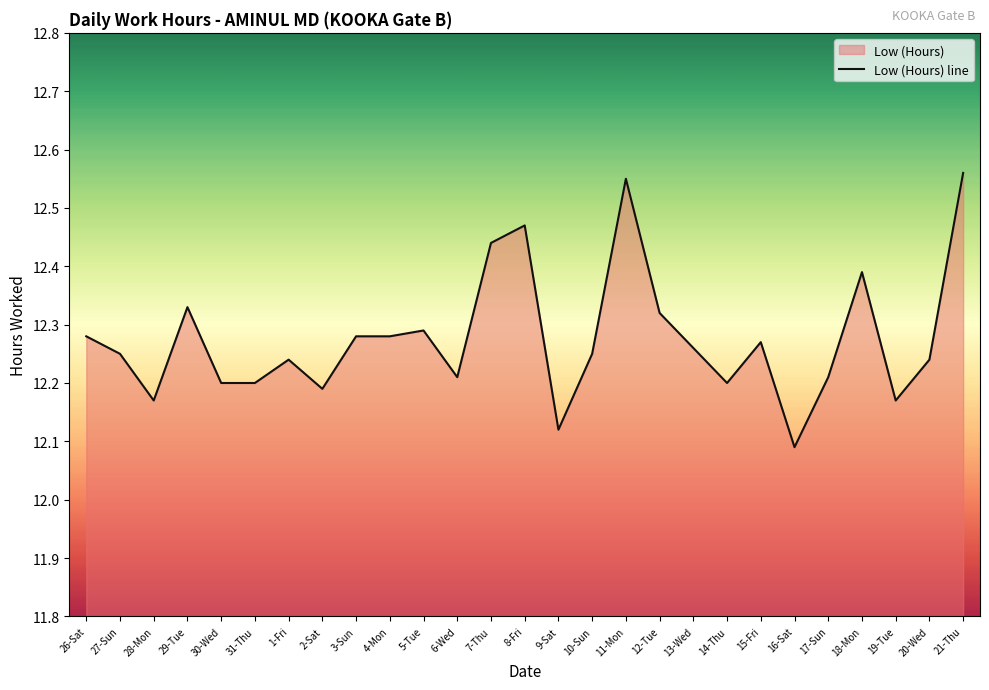

What is the difference between the values at 9-Sat and 11-Mon?

0.4